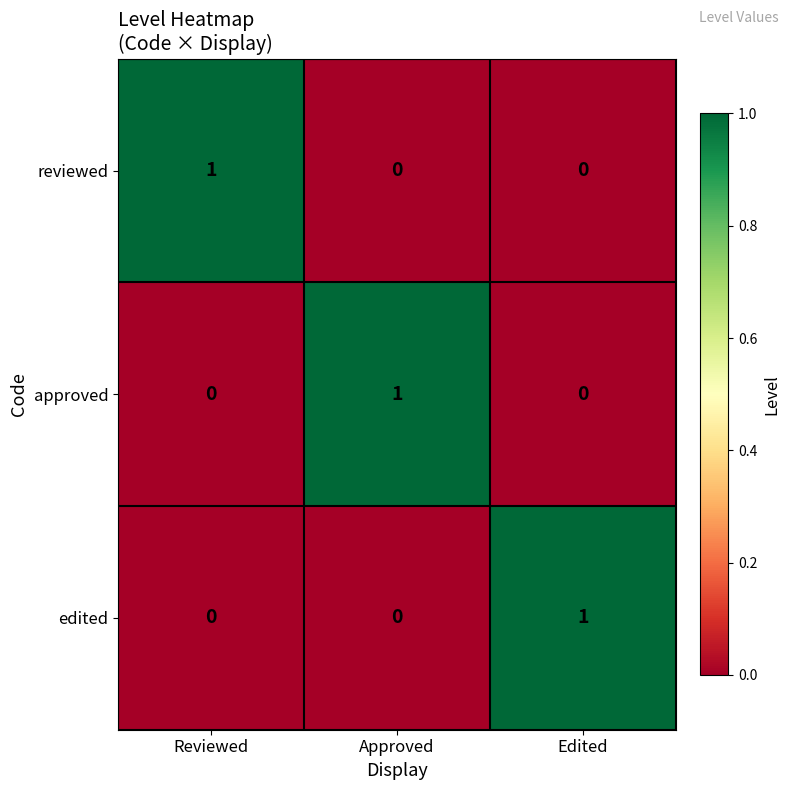

Which category has the highest value in the edited series?

Edited